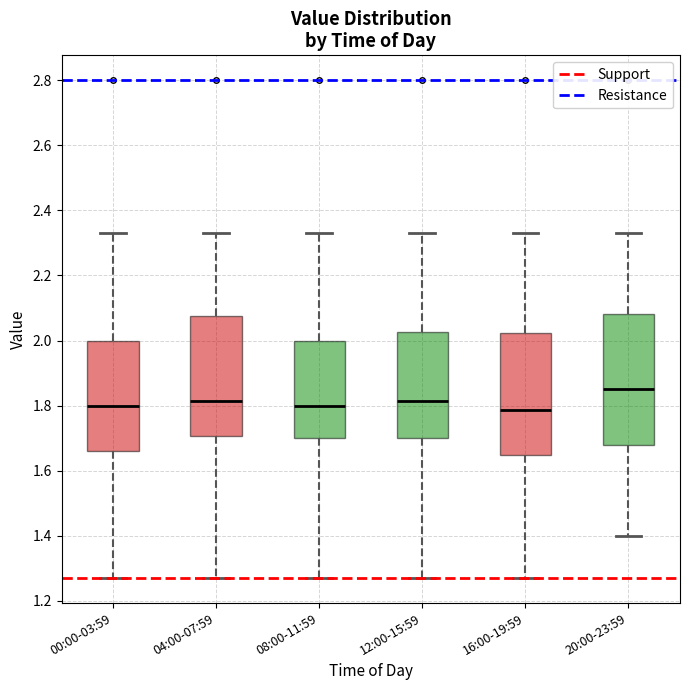

Reading left to right, read every box against the y-axis: the position of its median line, the range the box covers, and the ends of its whiskers. The values are not printed on the chart, so give them approximately, as read against the axis.

00:00-03:59: median 1.80, box 1.66 to 2.00, whiskers 1.28 to 2.34
04:00-07:59: median 1.82, box 1.70 to 2.08, whiskers 1.28 to 2.34
08:00-11:59: median 1.80, box 1.70 to 2.00, whiskers 1.28 to 2.34
12:00-15:59: median 1.82, box 1.70 to 2.02, whiskers 1.28 to 2.34
16:00-19:59: median 1.78, box 1.64 to 2.02, whiskers 1.28 to 2.34
20:00-23:59: median 1.86, box 1.68 to 2.08, whiskers 1.40 to 2.34